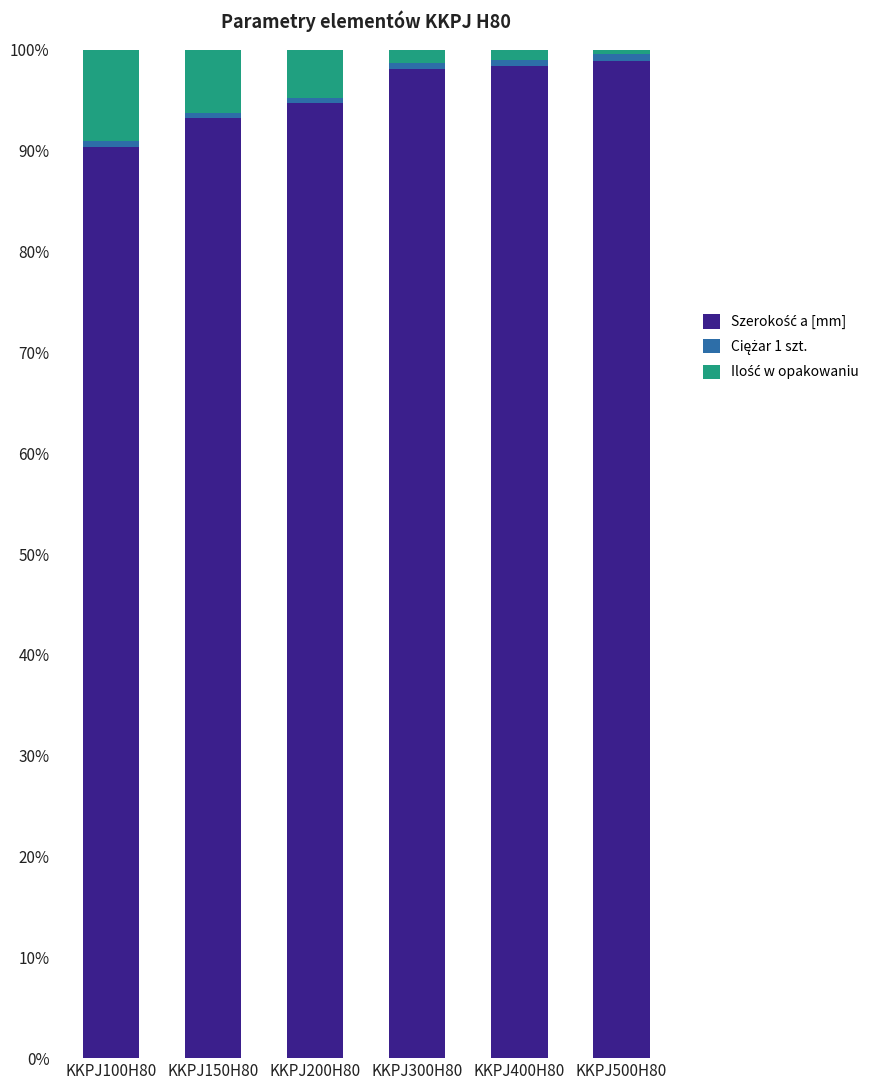

How many series are shown in this chart?

3